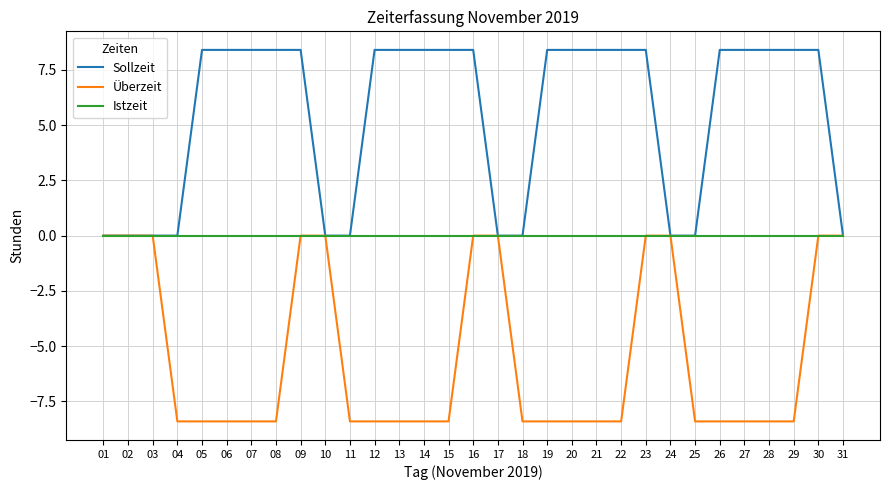

Reading left to right, what are all the values shown in this chart?

Sollzeit: 01=0.0	02=0.0	03=0.0	04=0.0	05=8.4	06=8.4	07=8.4	08=8.4	09=8.4	10=0.0	11=0.0	12=8.4	13=8.4	14=8.4	15=8.4	16=8.4	17=0.0	18=0.0	19=8.4	20=8.4	21=8.4	22=8.4	23=8.4	24=0.0	25=0.0	26=8.4	27=8.4	28=8.4	29=8.4	30=8.4	31=0.0
Überzeit: 01=0.0	02=0.0	03=0.0	04=-8.4	05=-8.4	06=-8.4	07=-8.4	08=-8.4	09=0.0	10=0.0	11=-8.4	12=-8.4	13=-8.4	14=-8.4	15=-8.4	16=0.0	17=0.0	18=-8.4	19=-8.4	20=-8.4	21=-8.4	22=-8.4	23=0.0	24=0.0	25=-8.4	26=-8.4	27=-8.4	28=-8.4	29=-8.4	30=0.0	31=0.0
Istzeit: 01=0.0	02=0.0	03=0.0	04=0.0	05=0.0	06=0.0	07=0.0	08=0.0	09=0.0	10=0.0	11=0.0	12=0.0	13=0.0	14=0.0	15=0.0	16=0.0	17=0.0	18=0.0	19=0.0	20=0.0	21=0.0	22=0.0	23=0.0	24=0.0	25=0.0	26=0.0	27=0.0	28=0.0	29=0.0	30=0.0	31=0.0